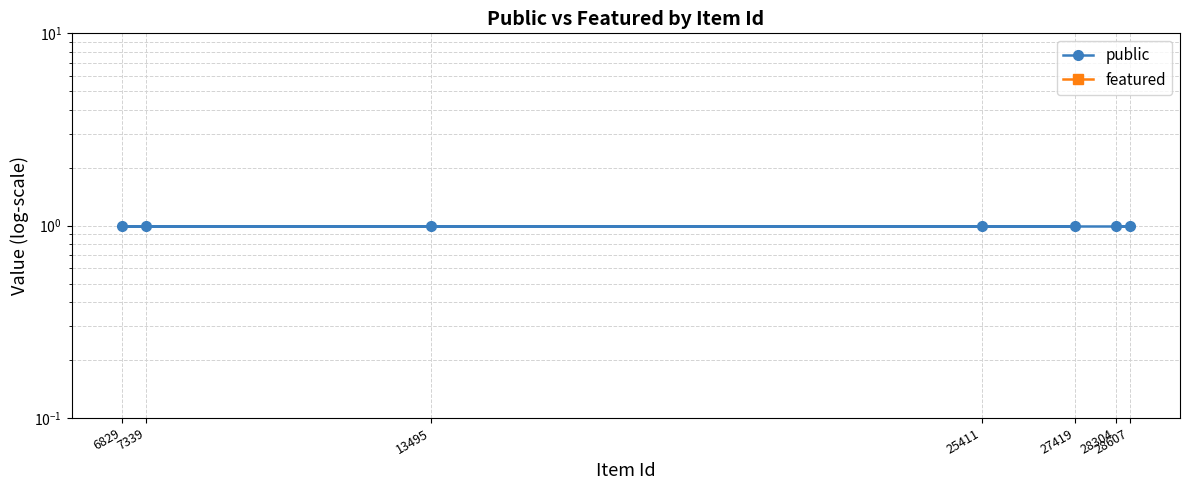

List the series in order of their overall mean, lowest first.

featured, public